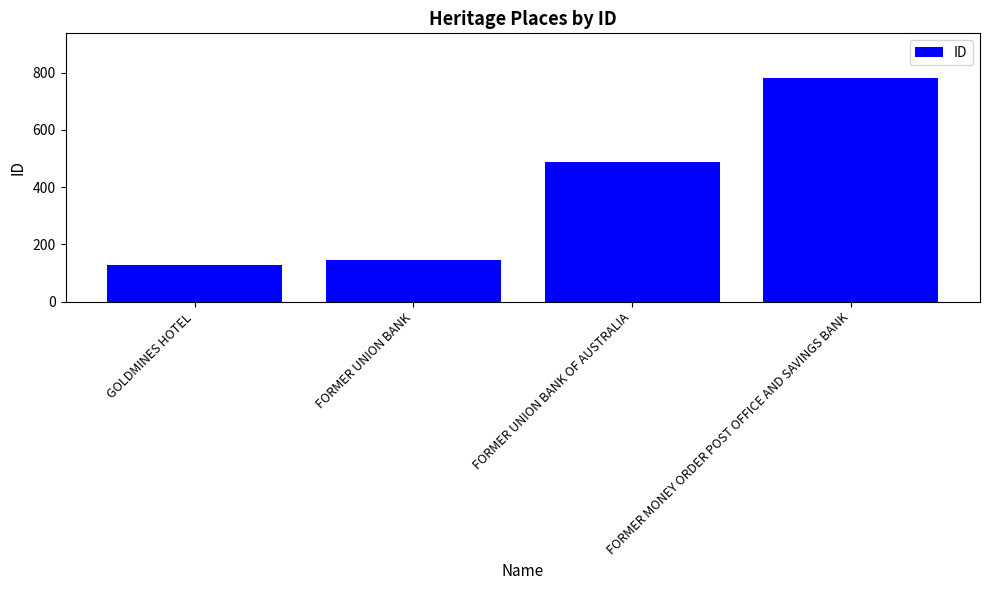

Reading left to right, transcribe all the data shown in this chart.

128	144	486	781